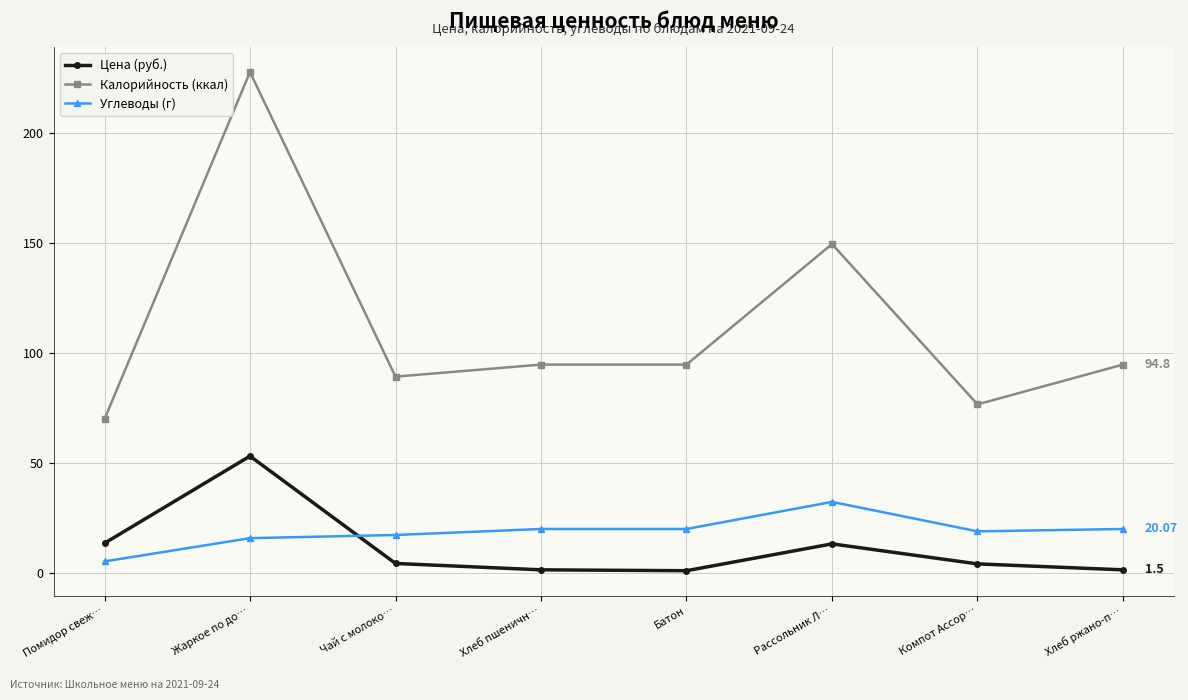

At how many categories does at least one series exceed 48?

8